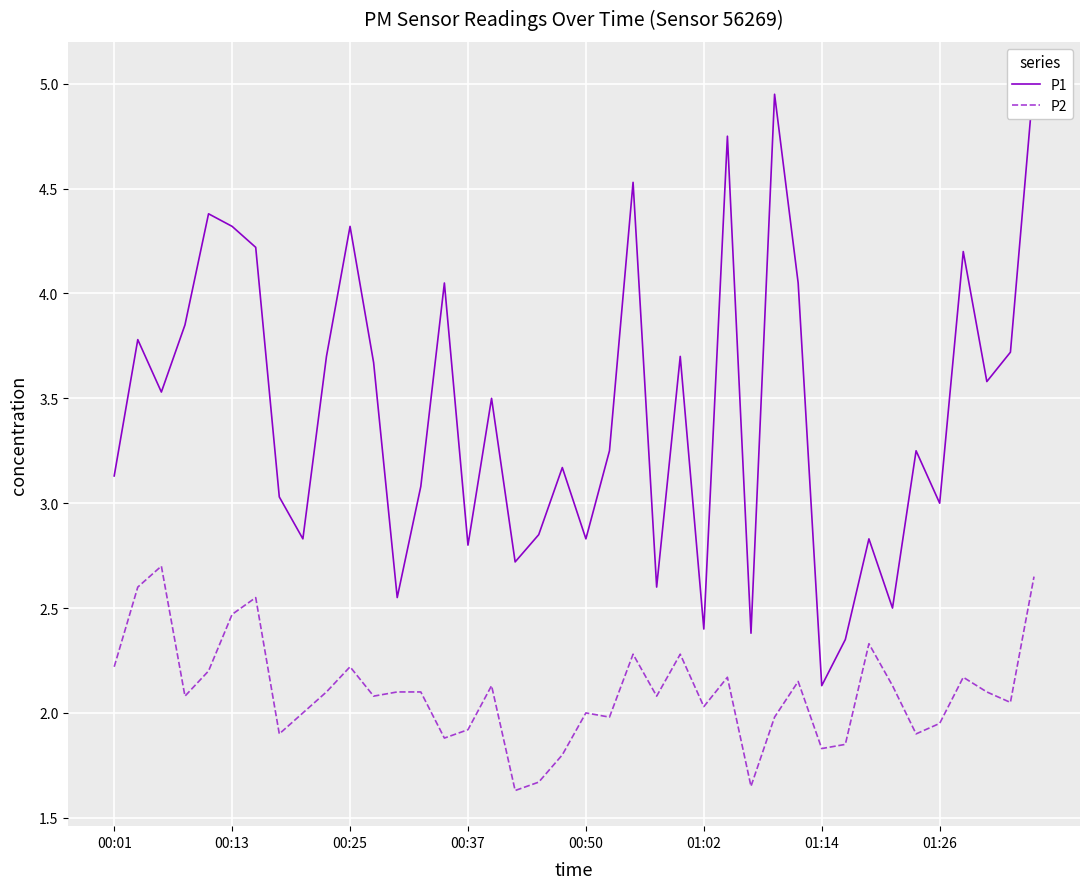

True or false: P1 has a value of 6.7 at 36.

False